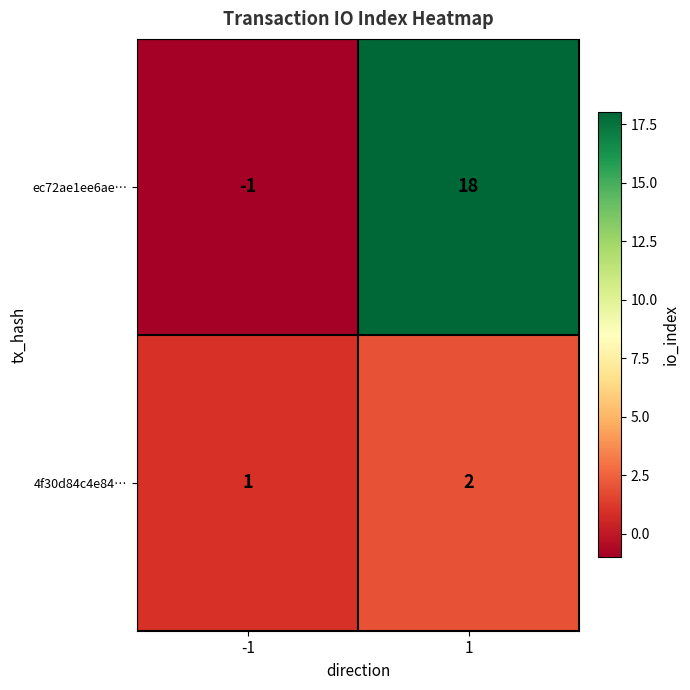

What is the sum of all 4f30d84c4e84… values?

3